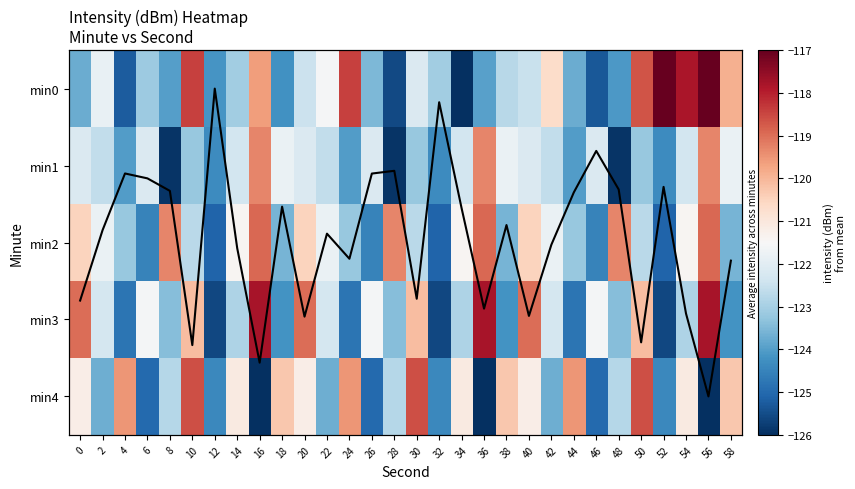

Rank the series at 20 from lowest to highest value.

min0, min1, min4, min2, min3, Column mean (scaled)